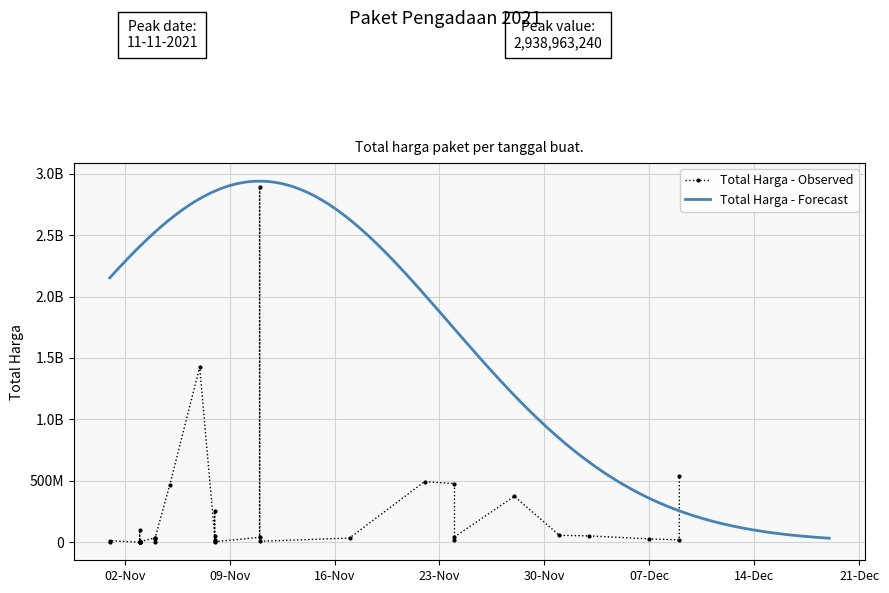

Approximately how many times larger is the value at 2021-11-08 compared to 2021-11-03?

1.8